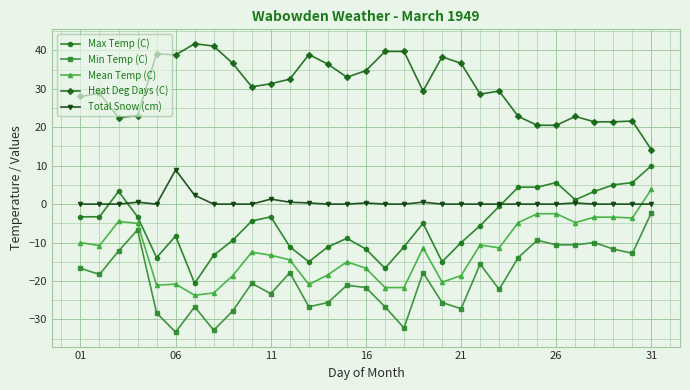

Which series has the largest total across all categories?

Heat Deg Days (C)